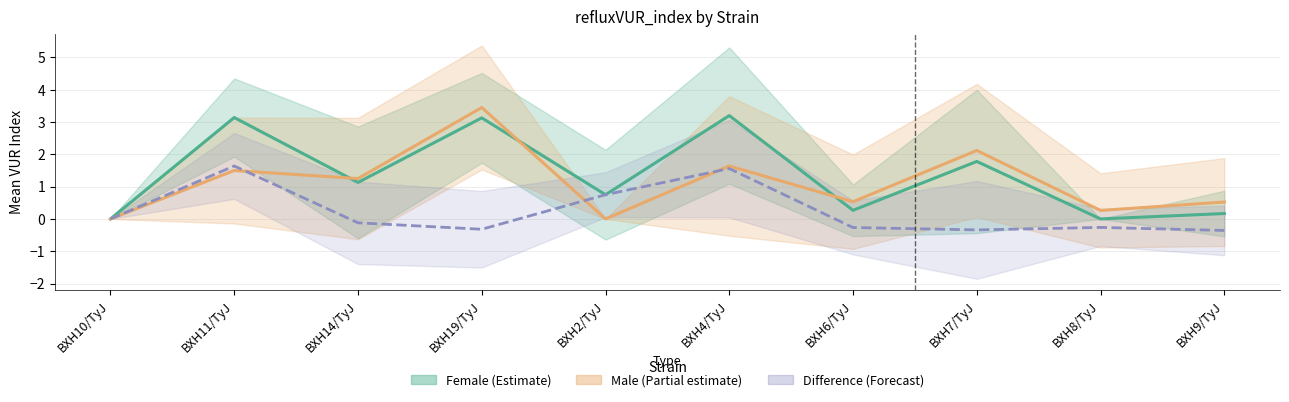

List the series in order of their overall mean, highest first.

Female mean, Male mean, Difference (F−M)